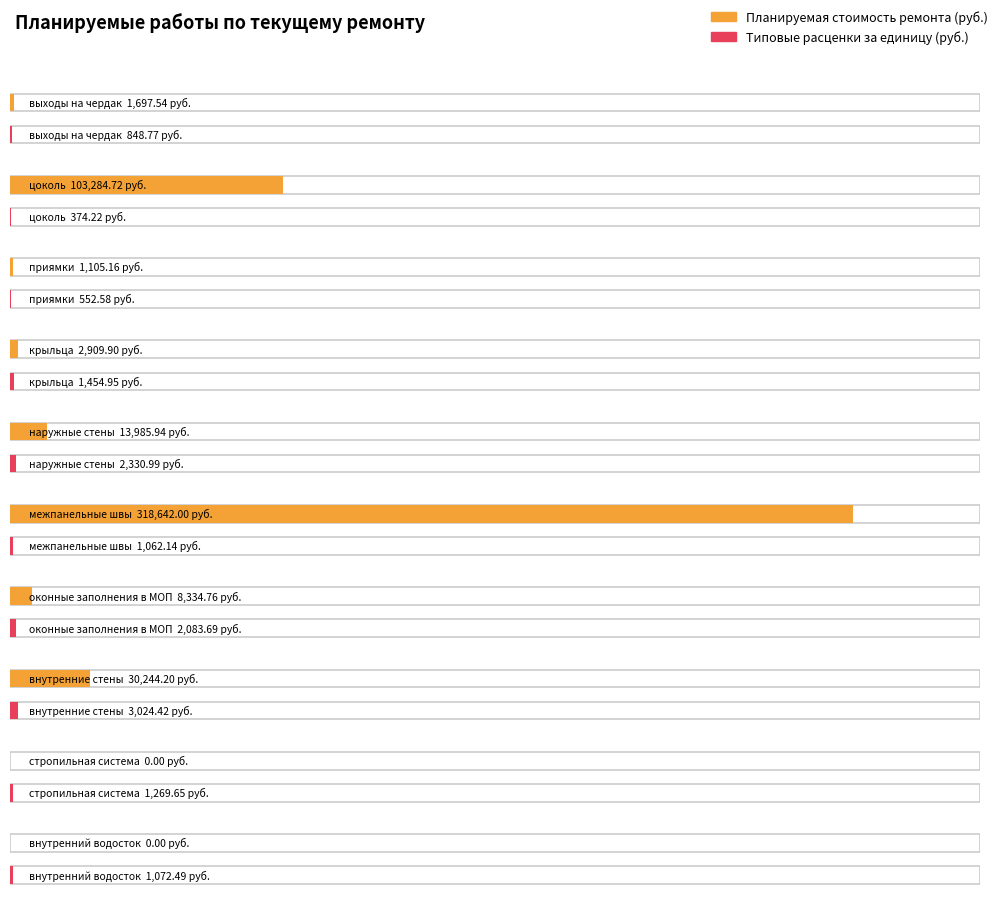

What is the total value across all series at цоколь?

103658.9